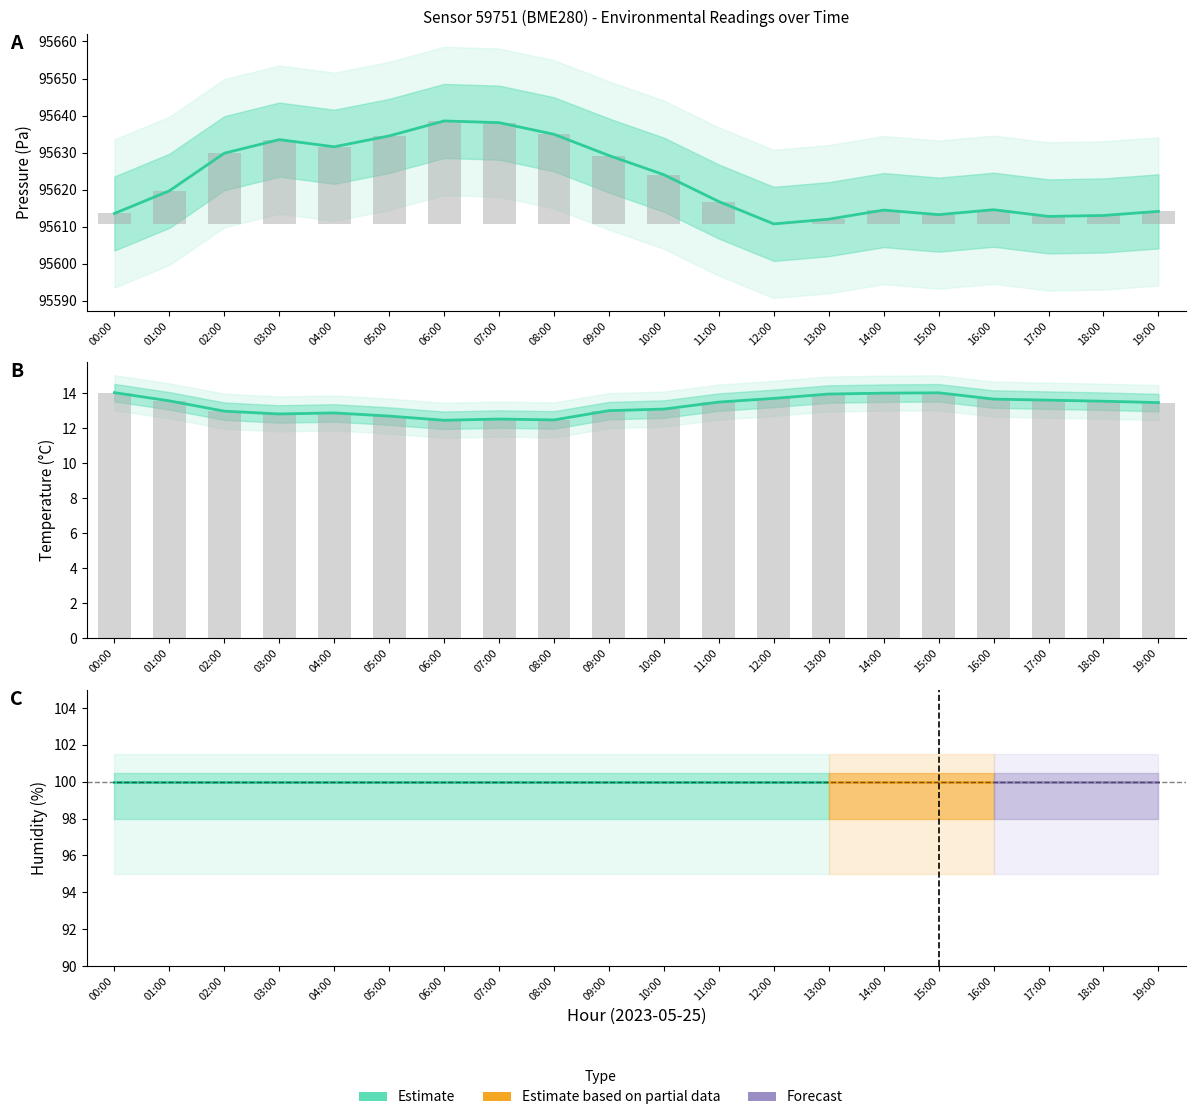

What position from the right is 04:00?

16